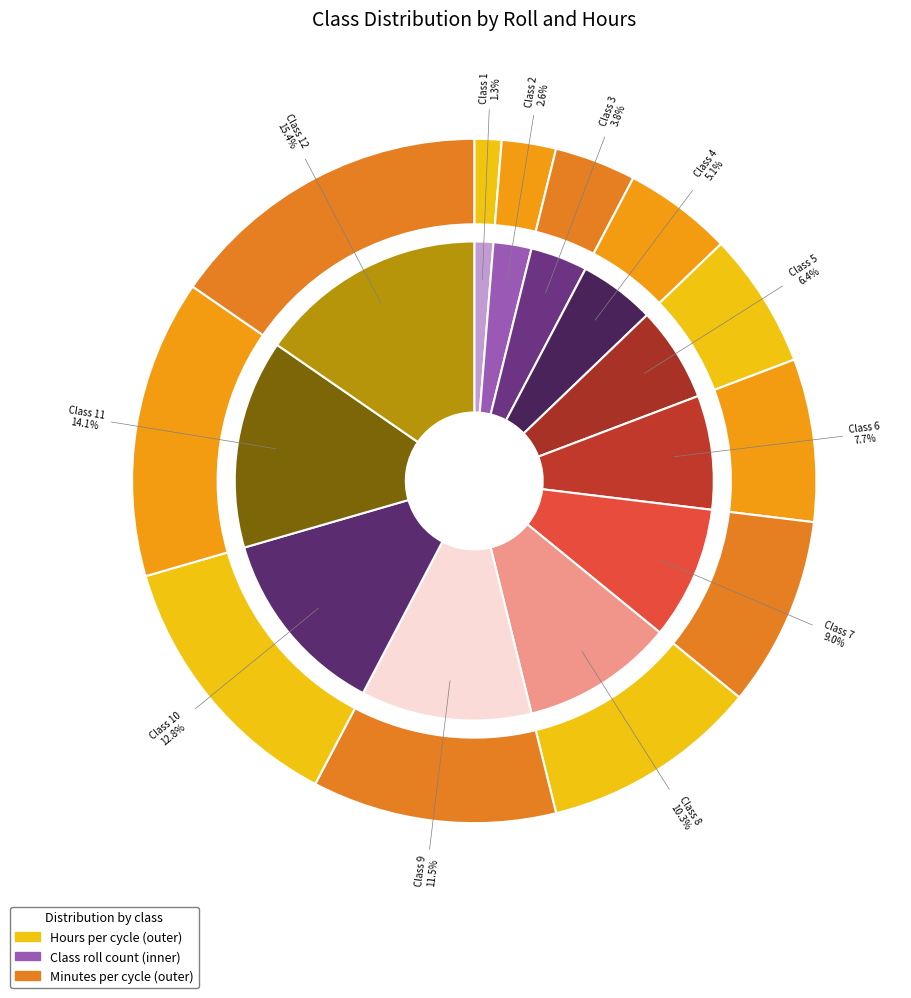

What is the largest slice in the pie chart?

Class 12